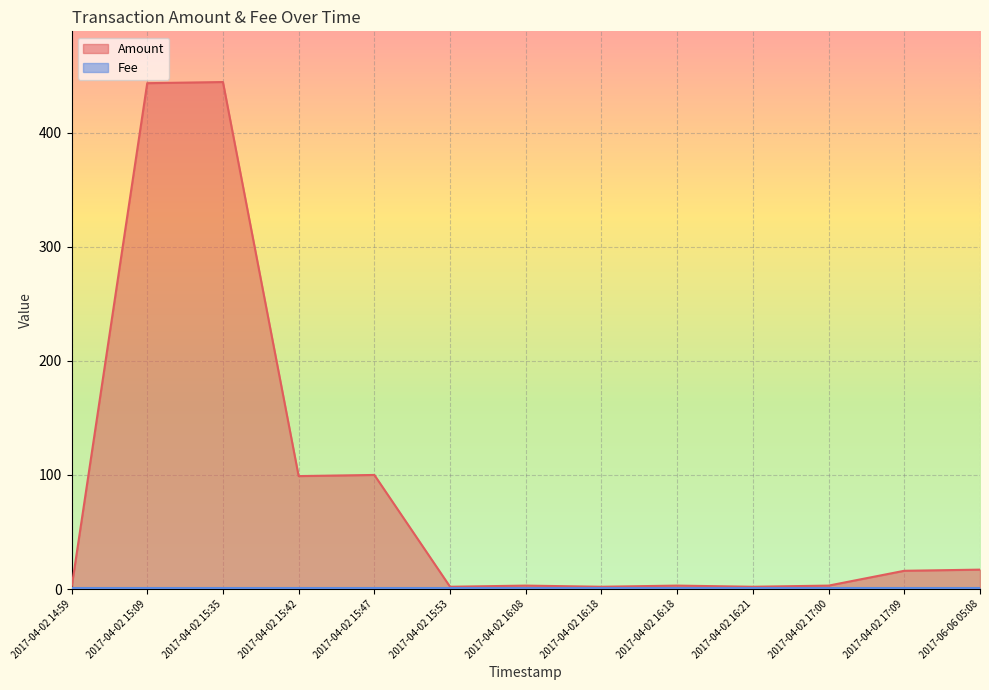

The value at 2017-04-02 15:35 is 444.4. True or false?

True